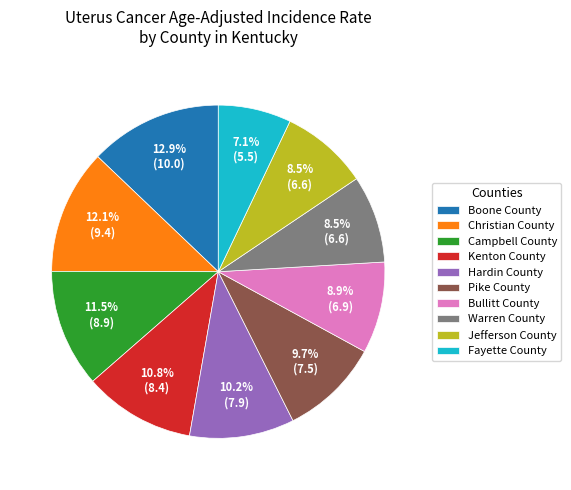

Count the number of slices in the pie.

10